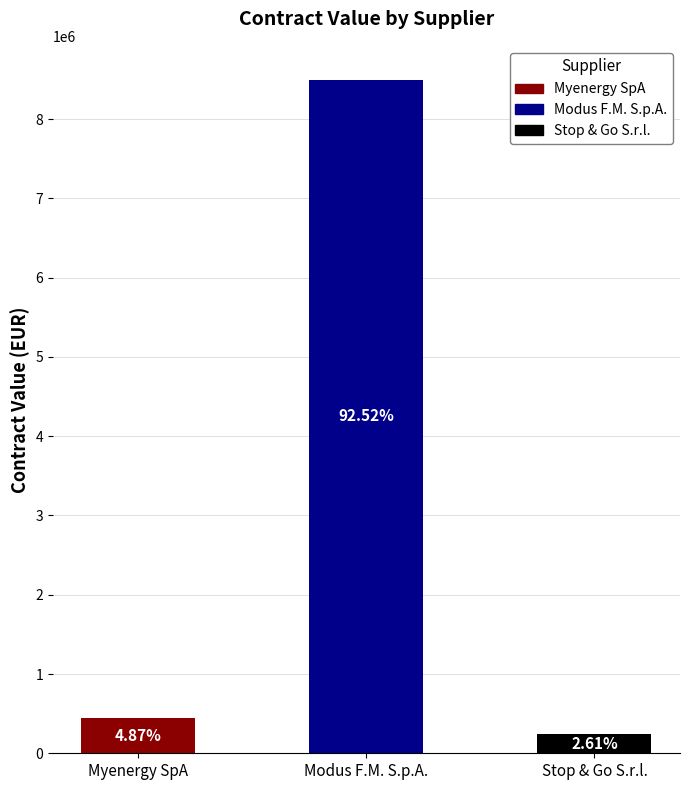

Are the bars grouped side by side (vs. stacked)?

No